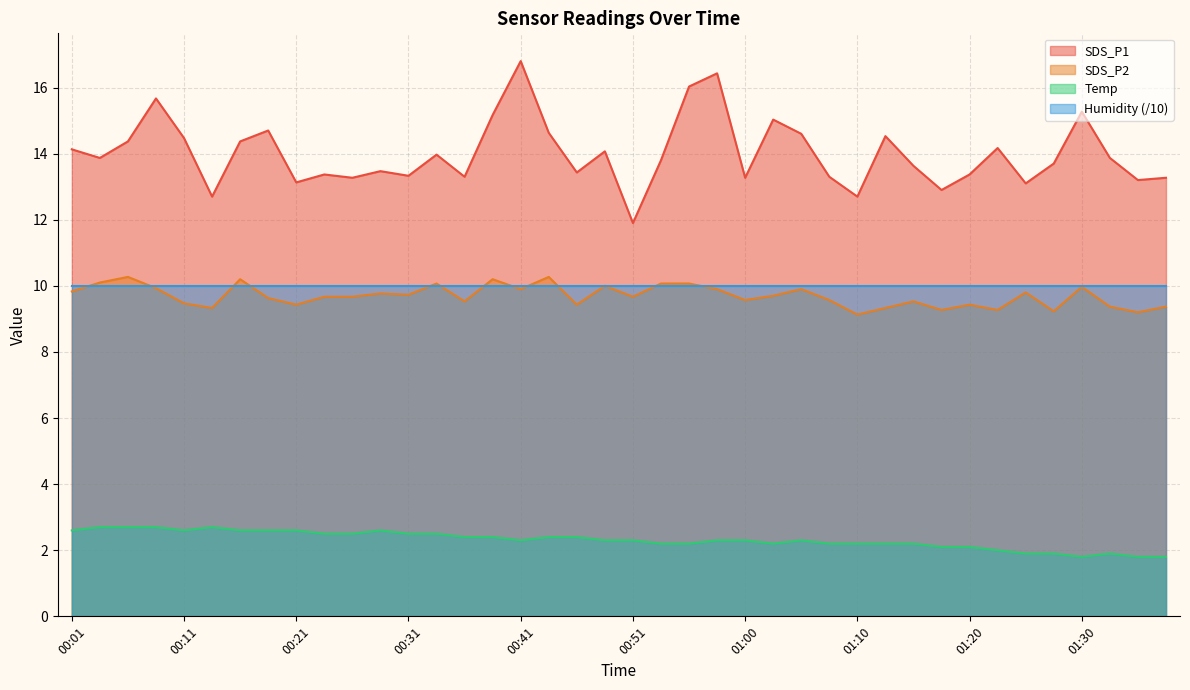

How many lines are shown in the chart?

4